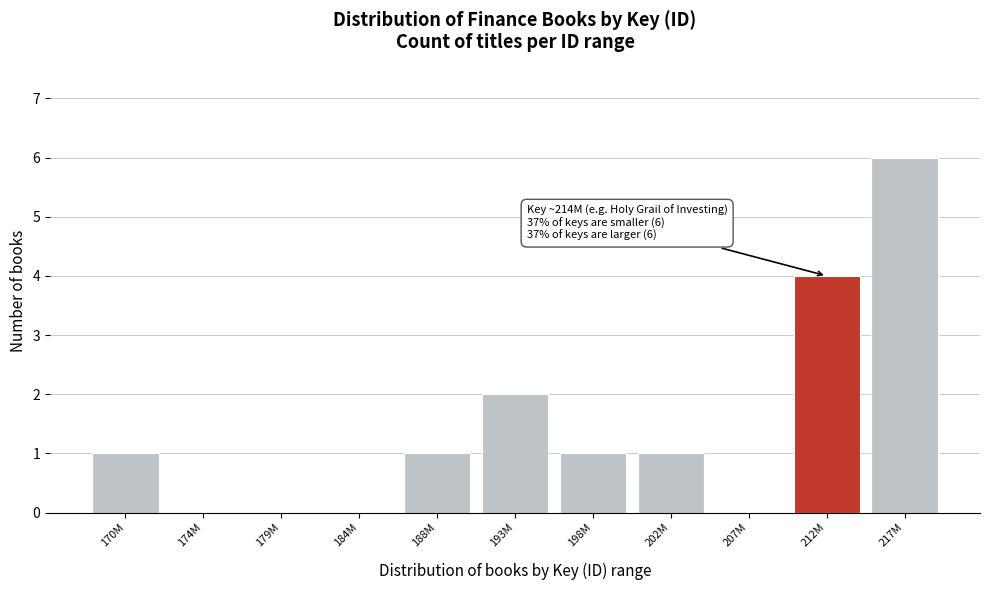

Reading left to right, list all the values displayed in this chart.

170M=1	174M=0	179M=0	184M=0	188M=1	193M=2	198M=1	202M=1	207M=0	212M=4	217M=6